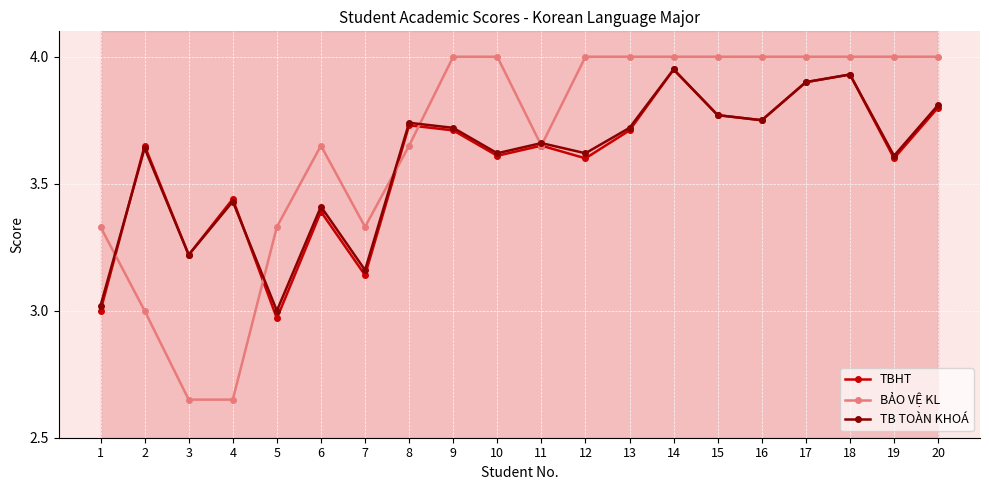

What is the sum of the TBHT values at 11 and 13?

7.4